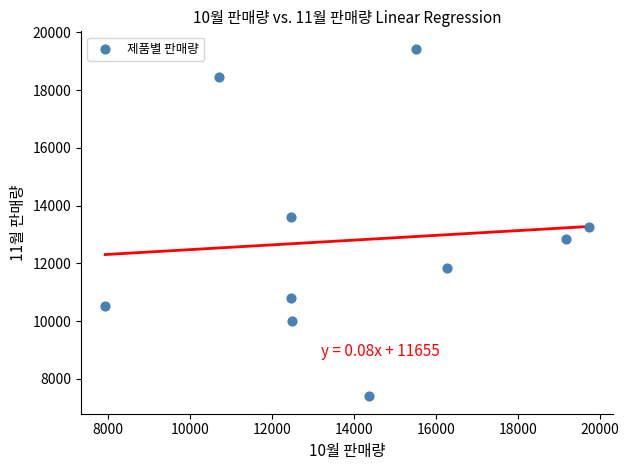

What is the range of Y values (max minus min)?

12041